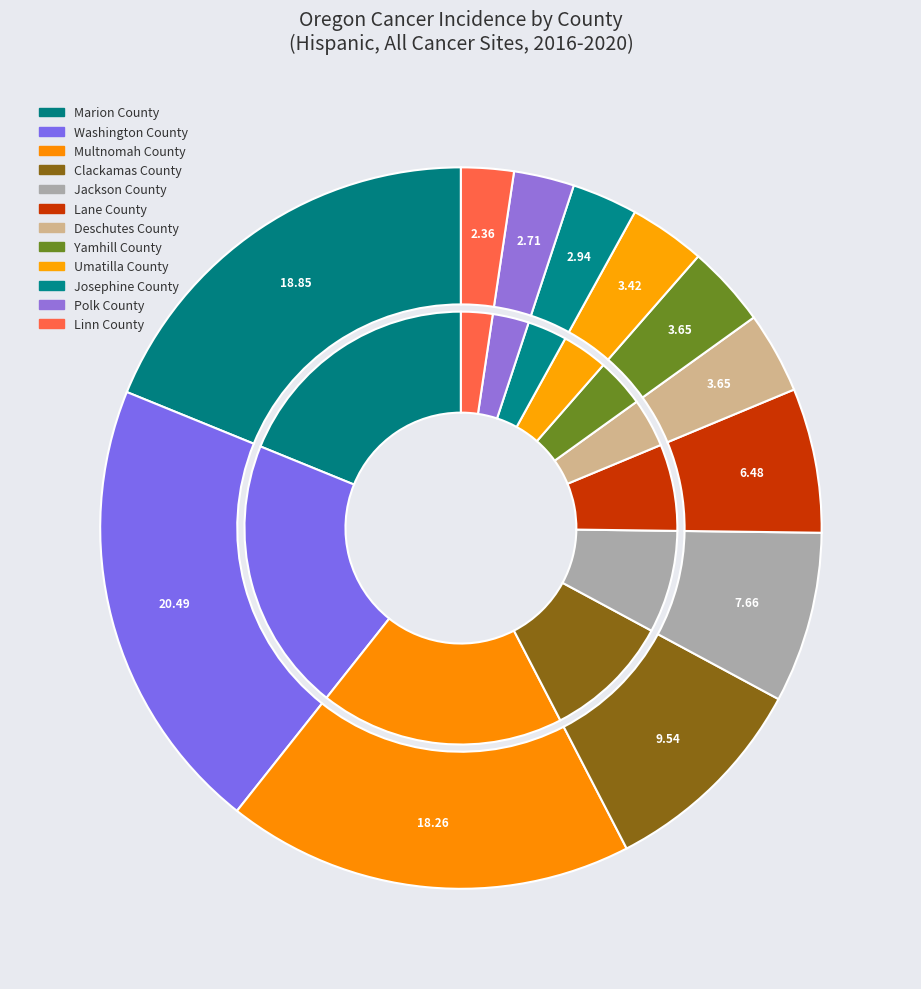

What is the largest slice in the pie chart?

Washington County